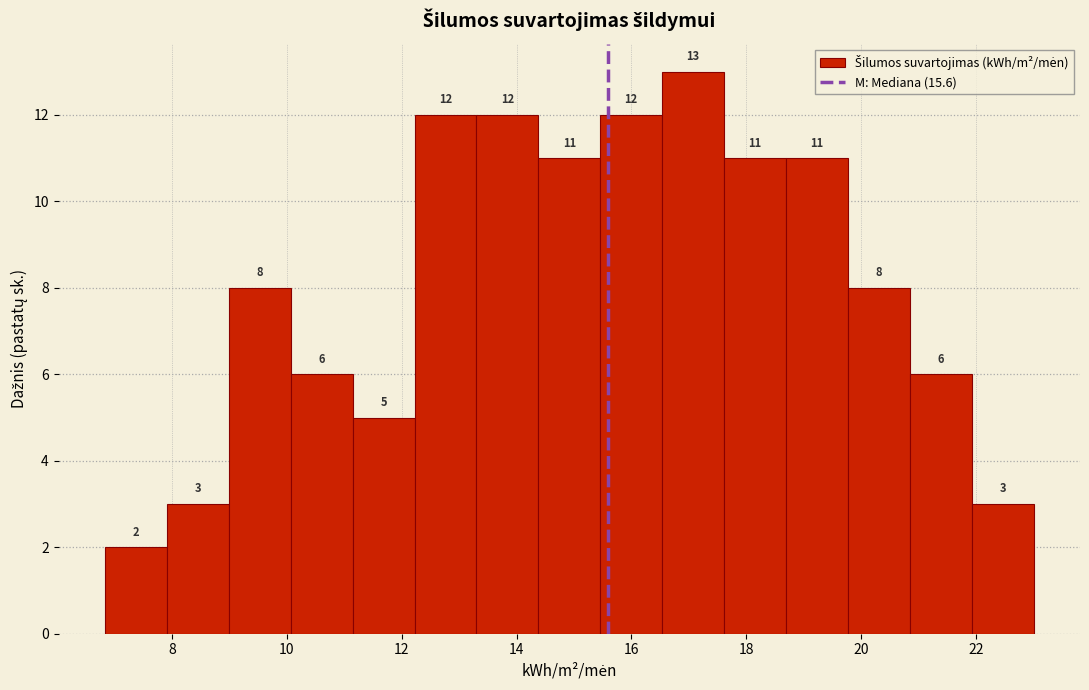

Which range on the x-axis has the tallest bar?

16.6 to 17.6